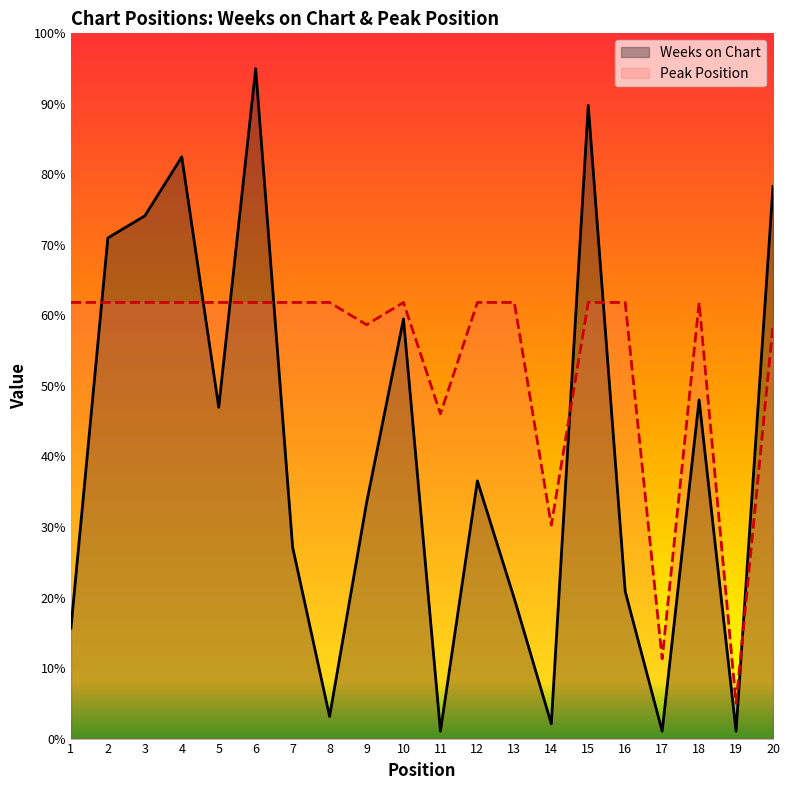

The Weeks on Chart series shows 48.1 at 7. True or false?

False